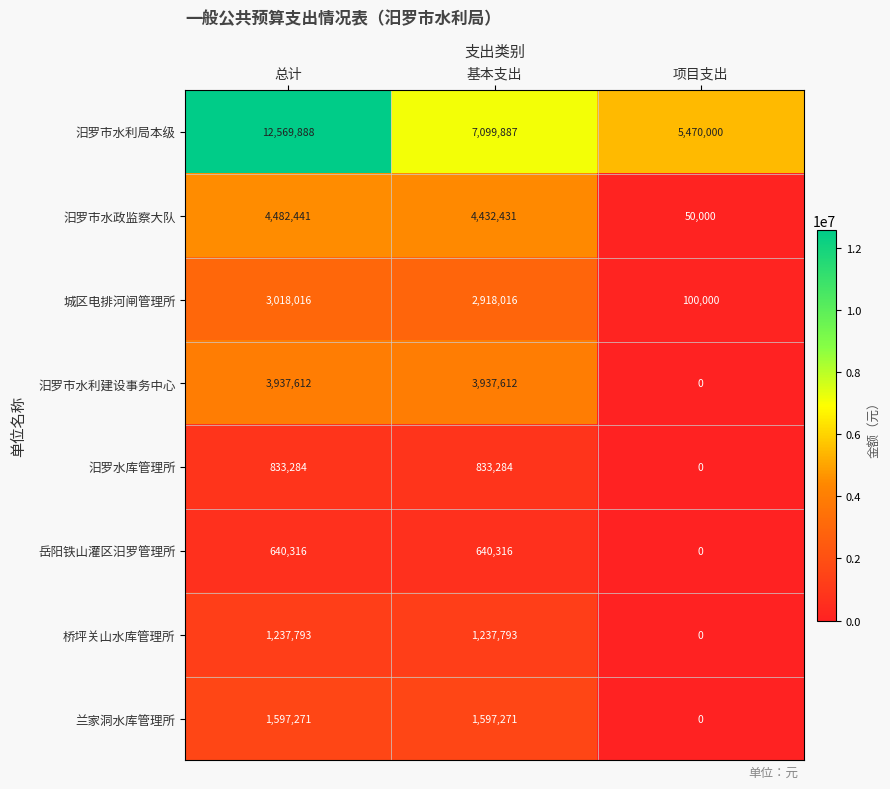

Between 总计 and 项目支出, which series saw the biggest shift?

汨罗市水利局本级